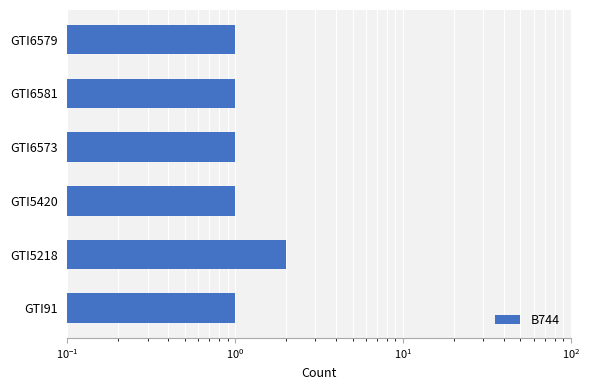

What is the difference between the maximum and minimum values?

1